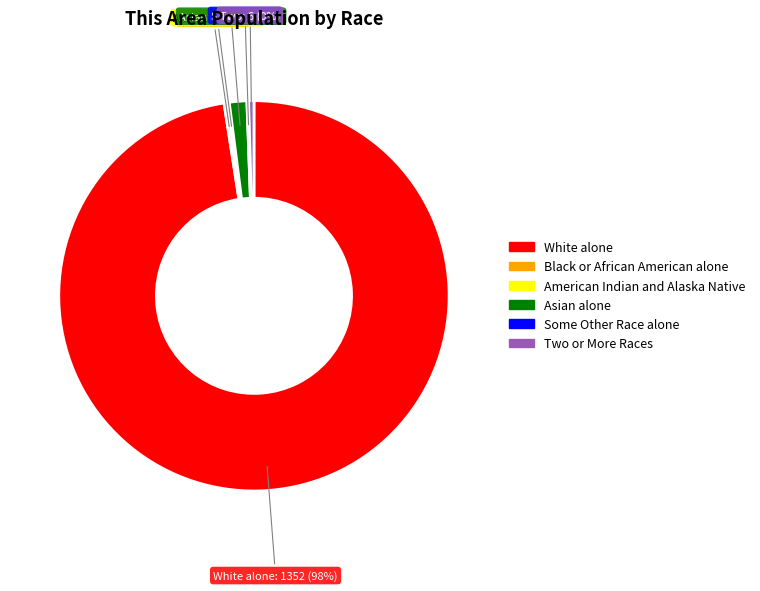

What is the majority slice?

White alone